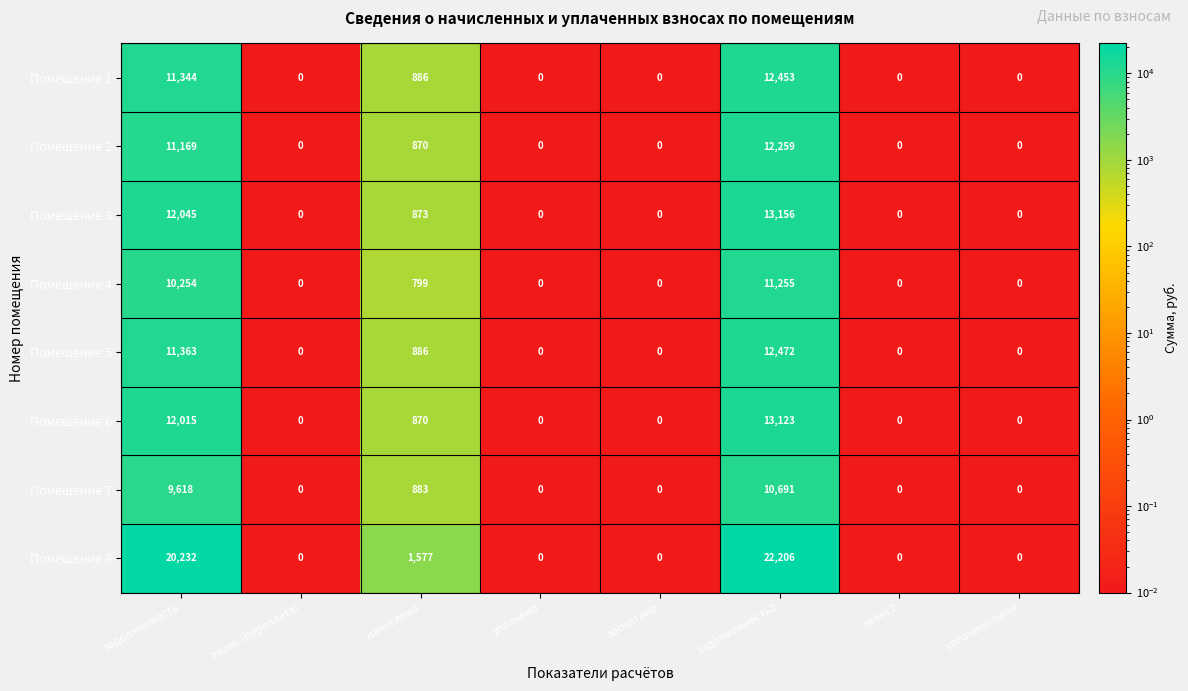

What is the difference between the maximum and minimum values in the Помещение 2 series?

12259